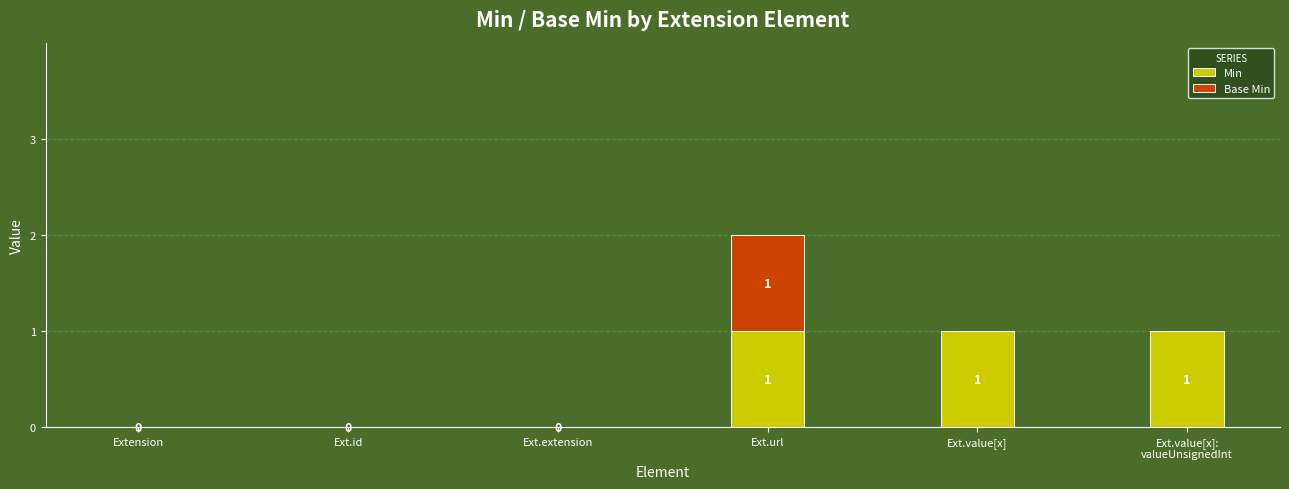

What is the sum of all Min values?

3